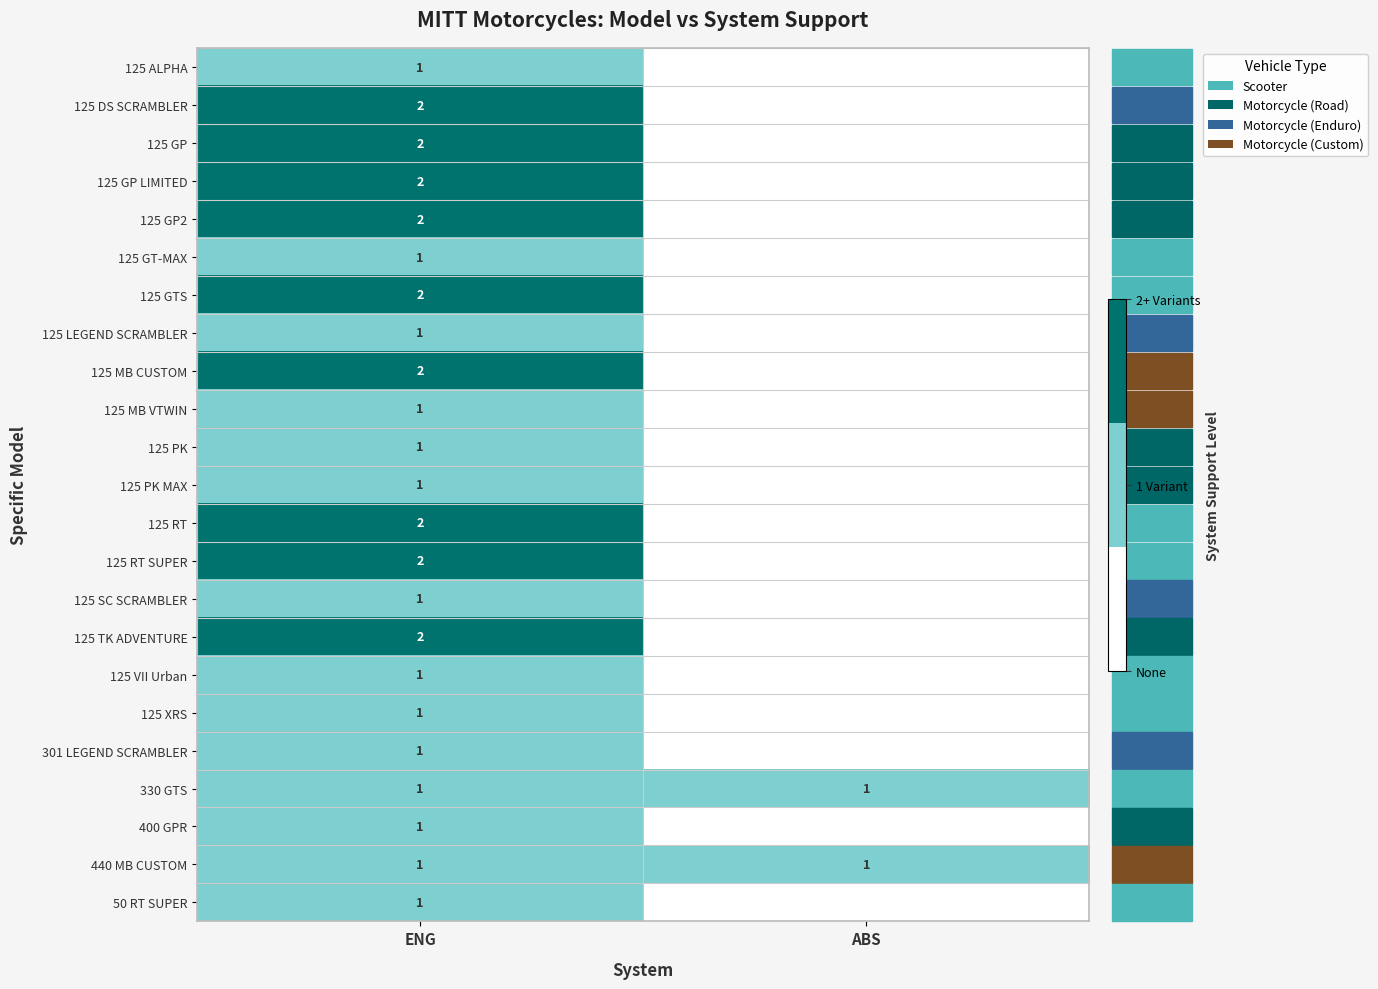

The 125 MB VTWIN series shows 0 at ENG. True or false?

False